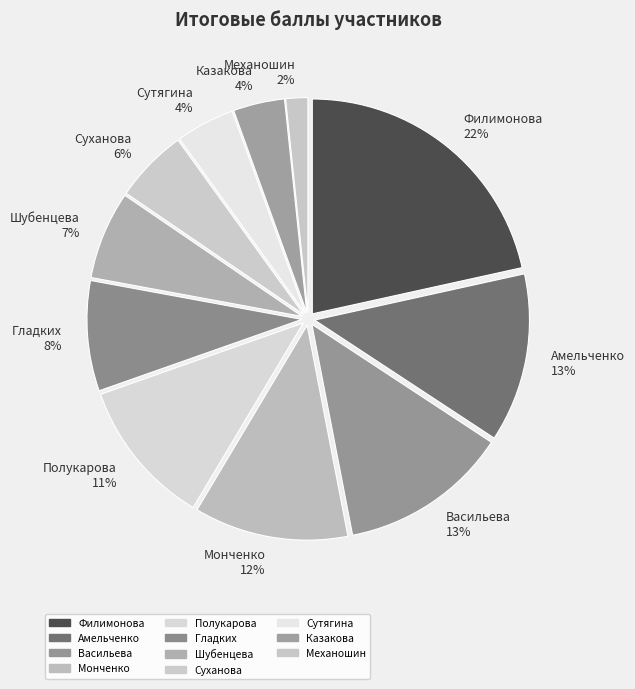

What percentage is the Шубенцева slice, to the nearest percent?

7%